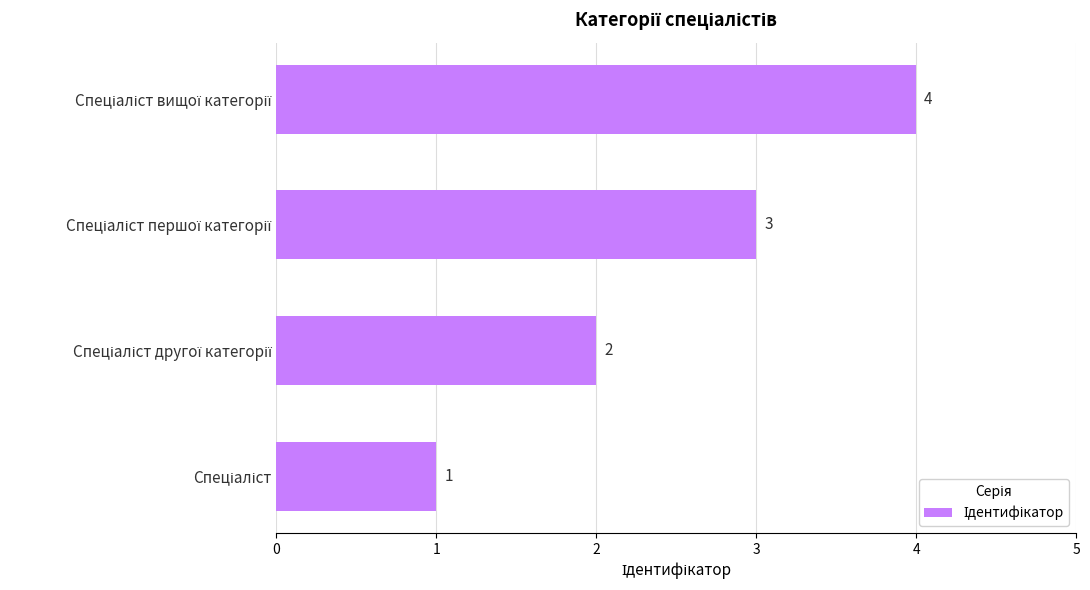

How many values are between 2 and 4?

3